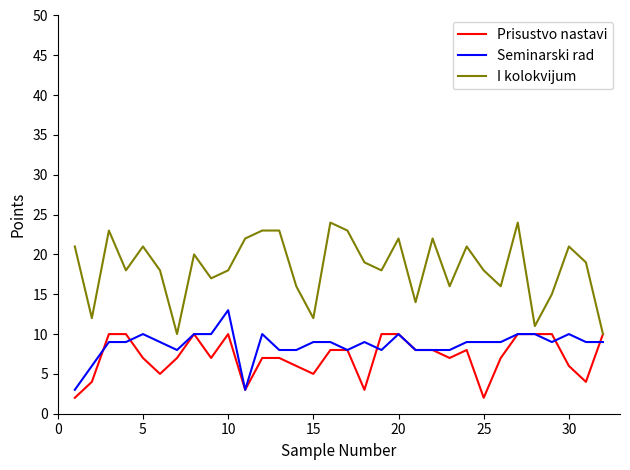

Which series has the largest total across all categories?

I kolokvijum